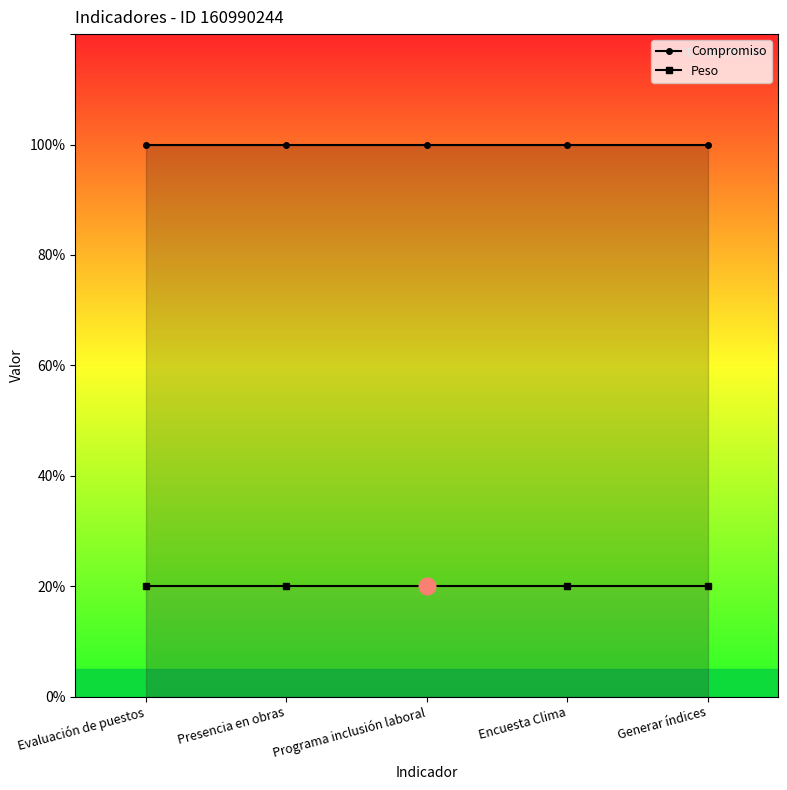

Between Presencia en obras and Programa inclusión laboral, which series saw the biggest shift?

Compromiso